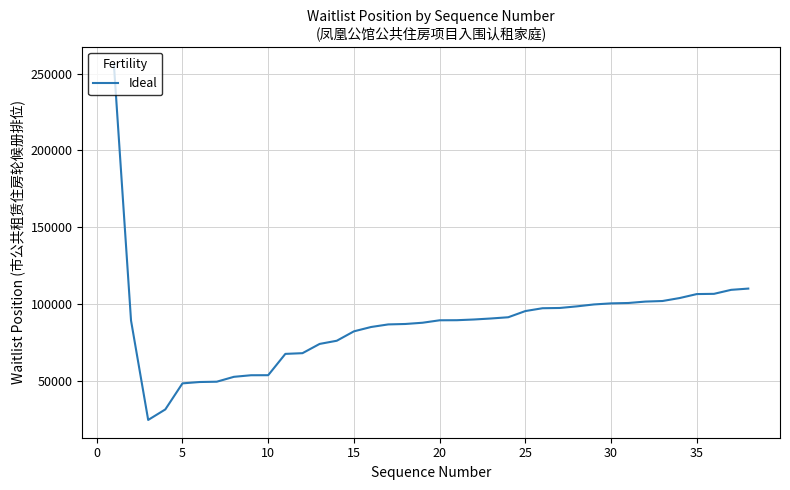

How many lines are shown in the chart?

1